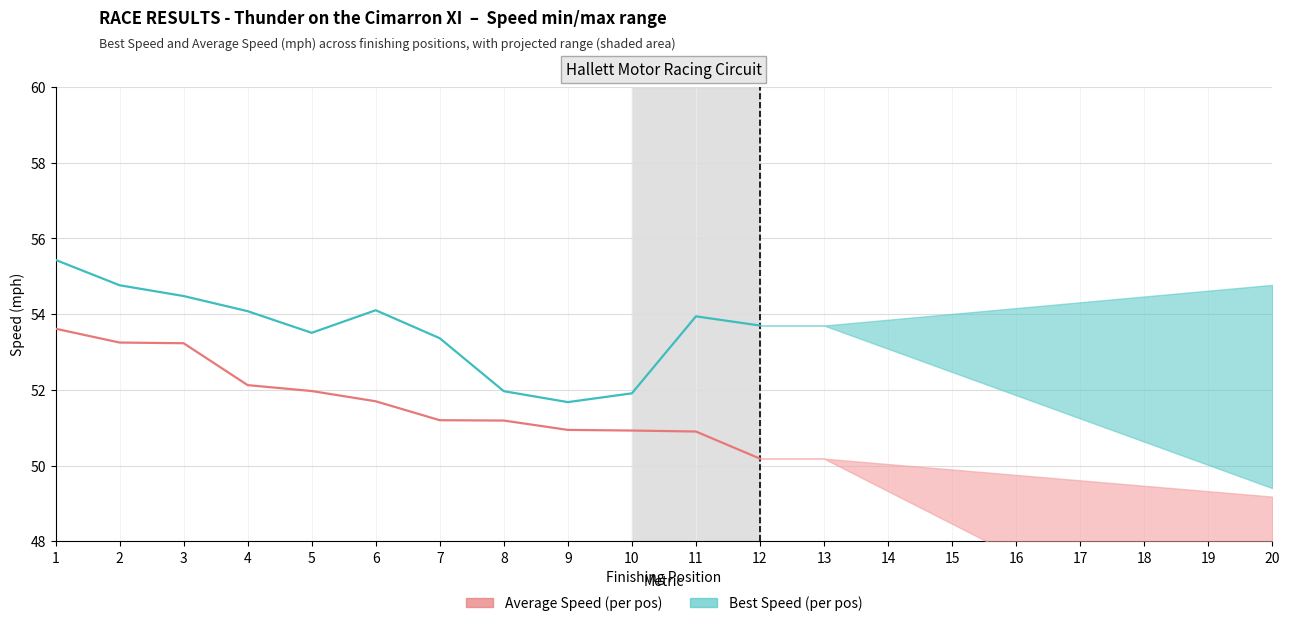

What is the lowest value of the Average Speed (historical) series?

50.2